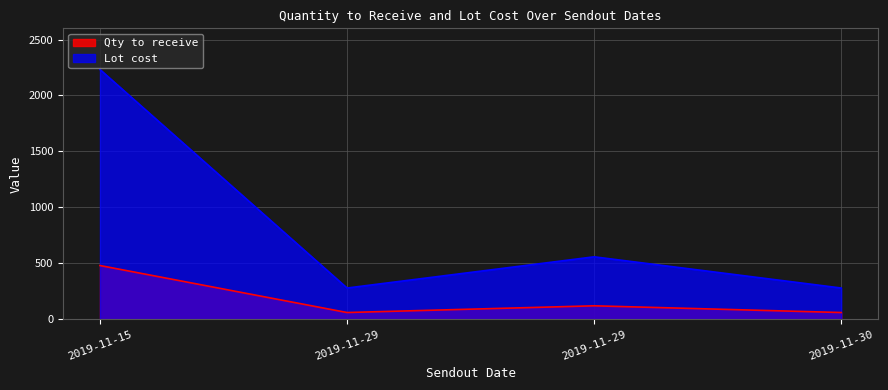

How many lines are shown in the chart?

2